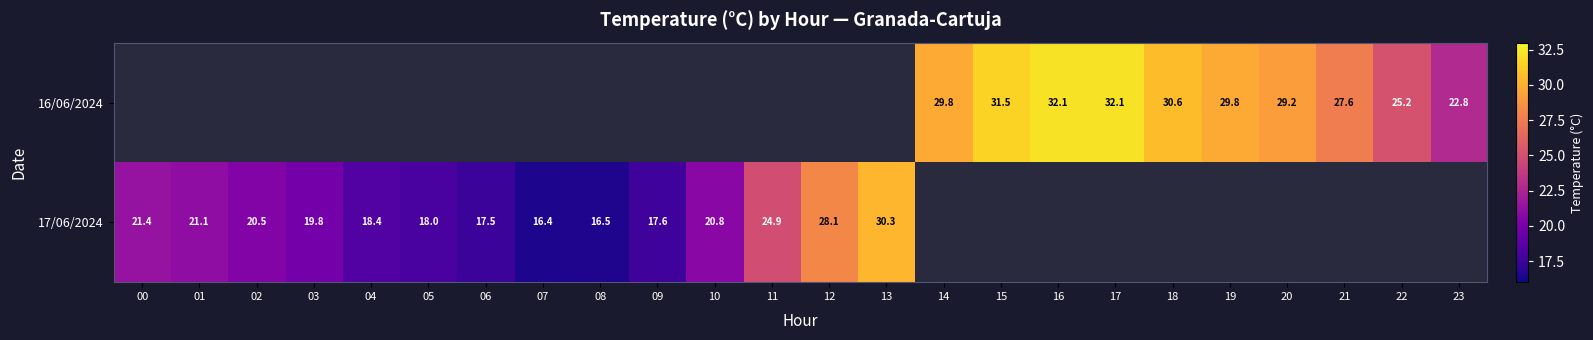

The 17/06/2024 series shows 4.7 at 03. True or false?

False